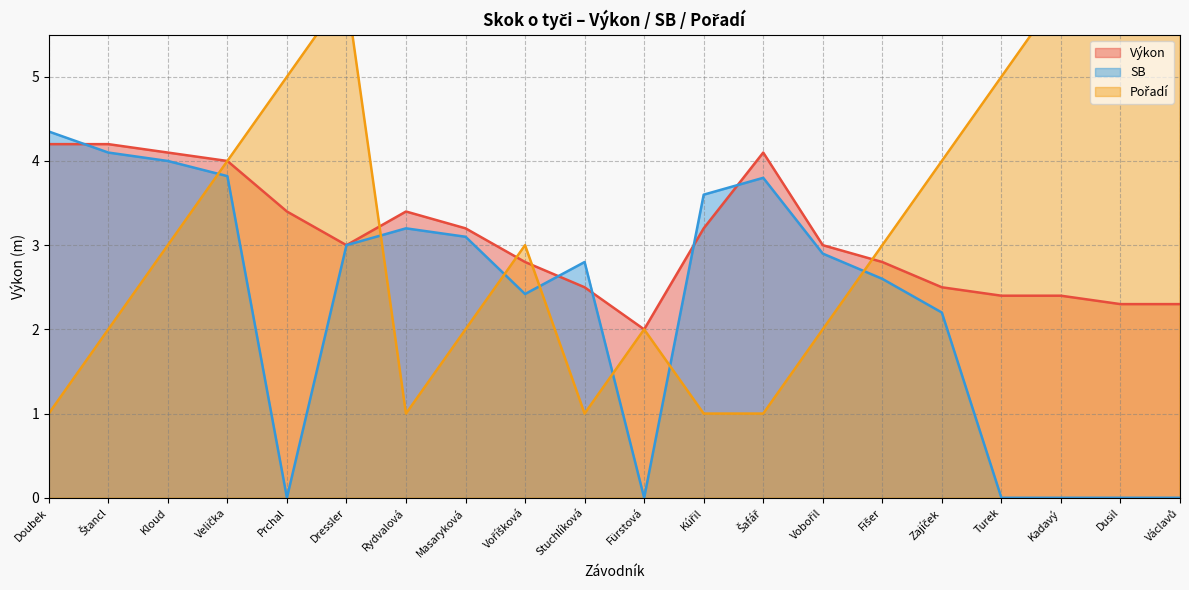

The value of Pořadí at Turek is 3.1. True or false?

False